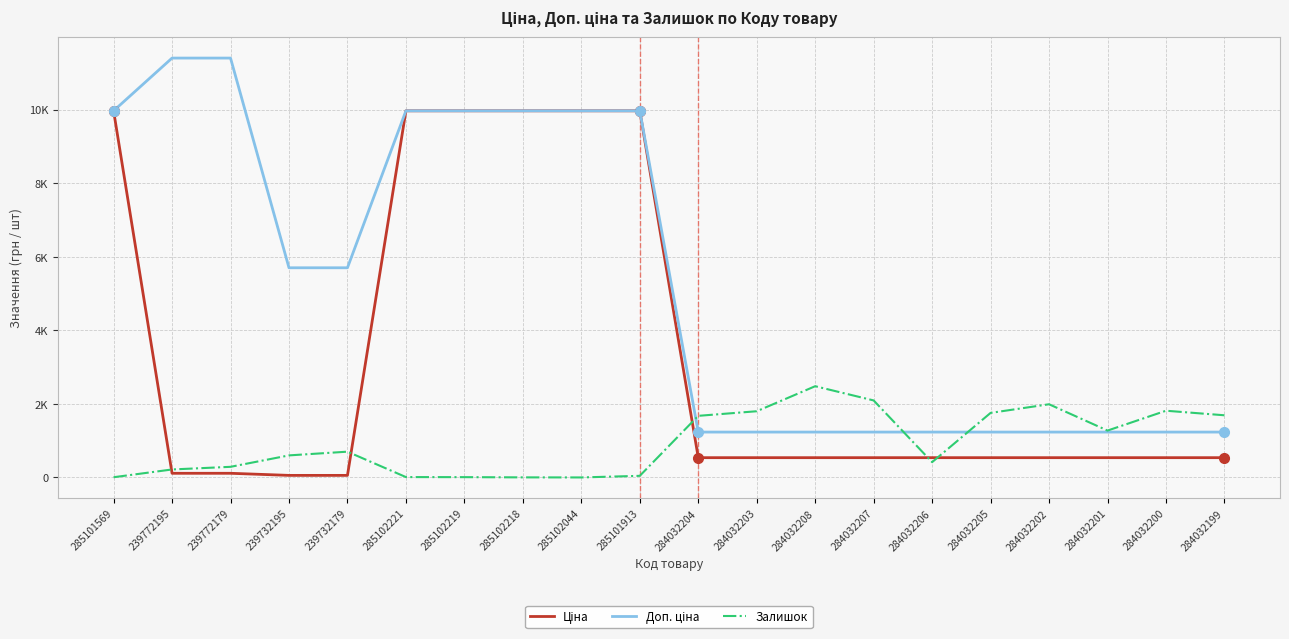

Which category has the lowest value in the Залишок series?

285102044